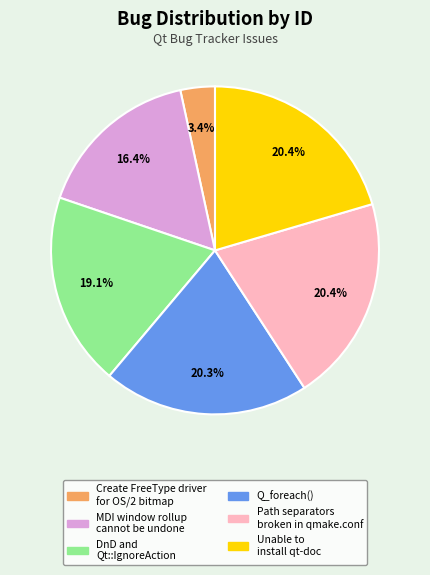

Is there a majority slice in this chart?

No